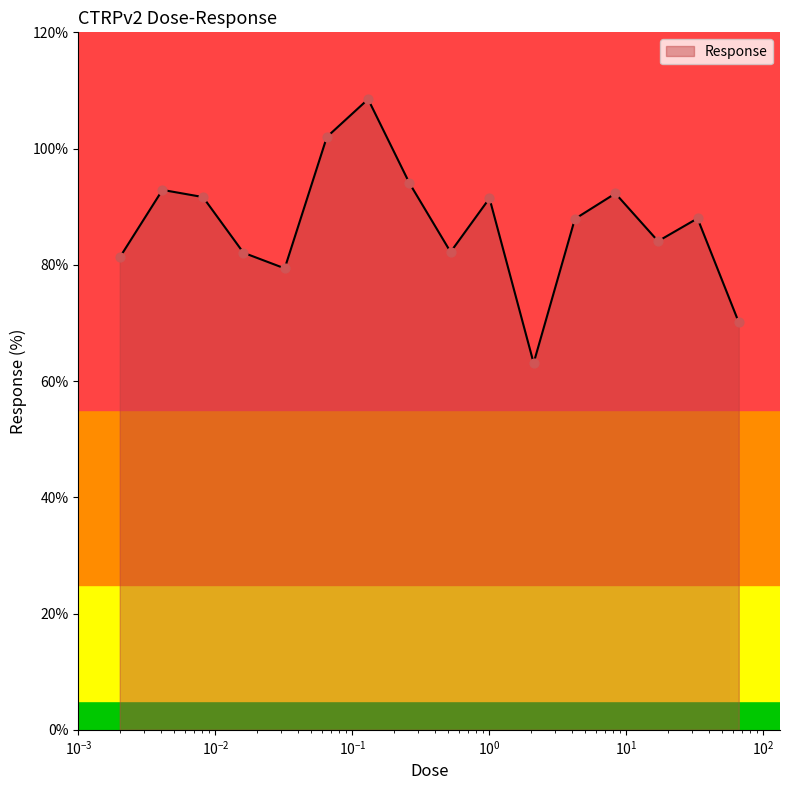

What is the smallest value displayed?

63.1